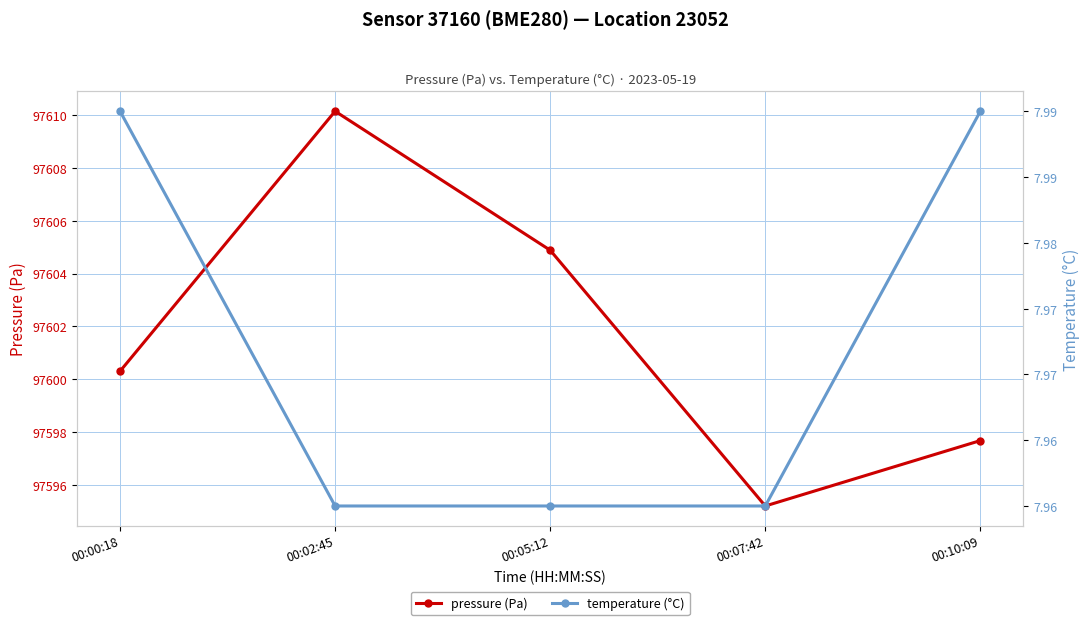

Rank the categories by pressure (Pa) value from lowest to highest.

00:07:42, 00:10:09, 00:00:18, 00:05:12, 00:02:45